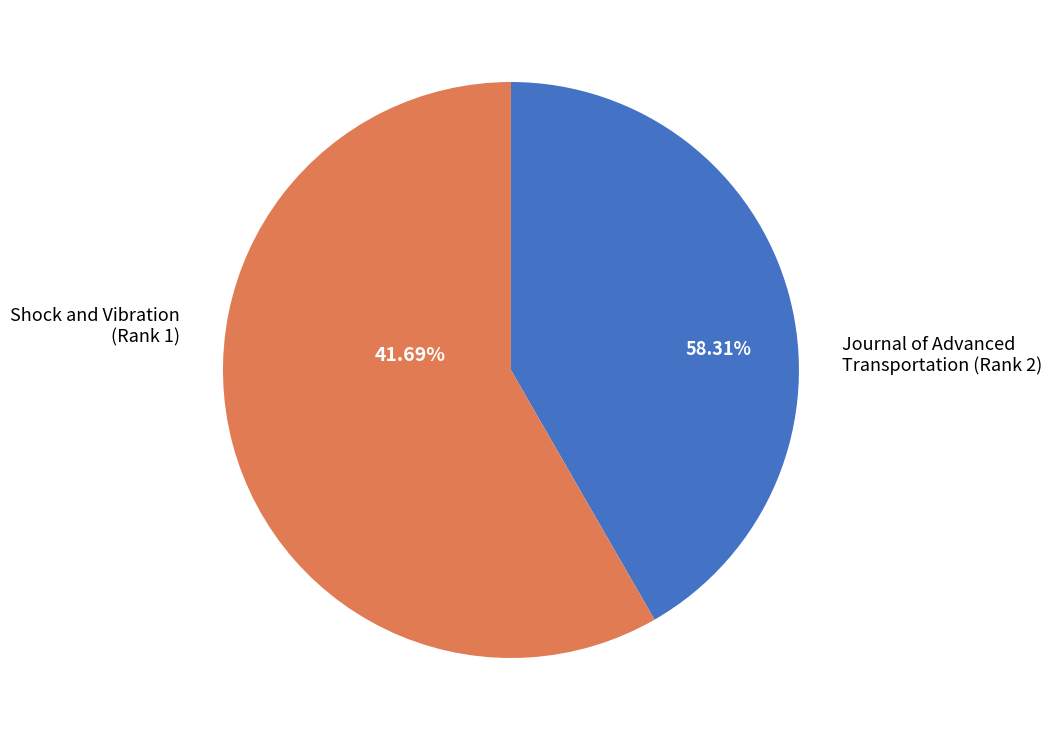

Does any single category account for the majority?

Yes